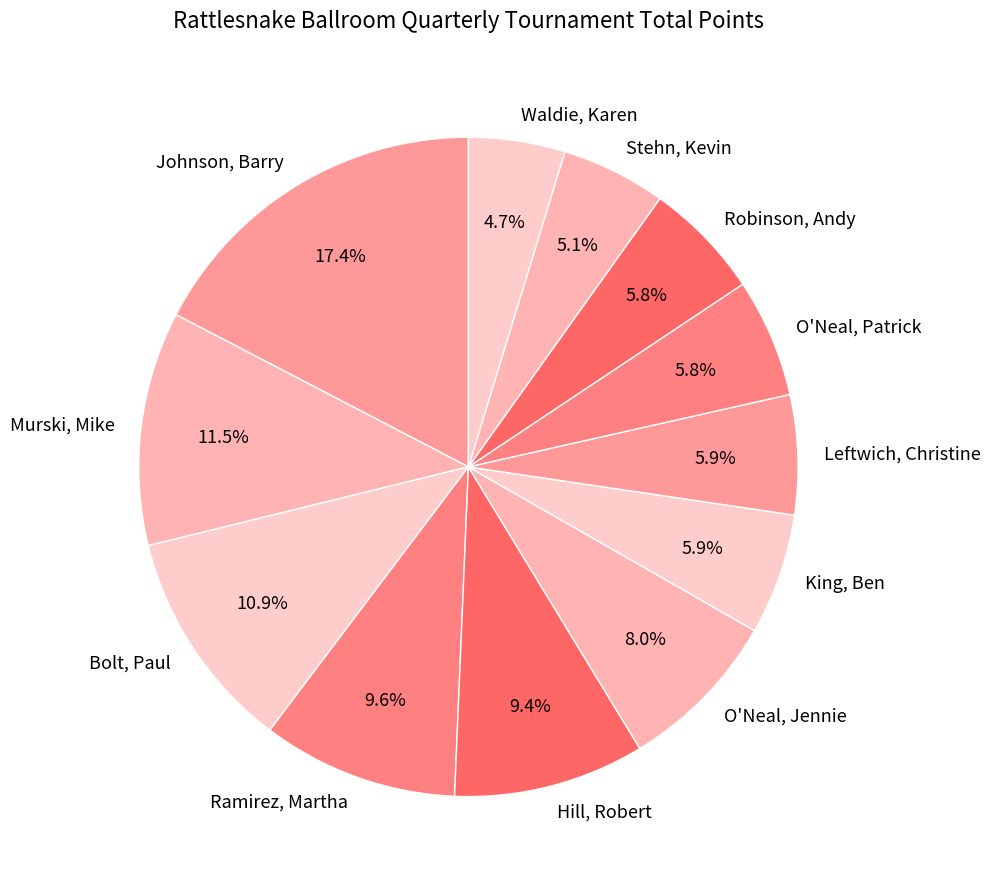

Do Robinson, Andy and King, Ben together represent more than half of the pie?

No